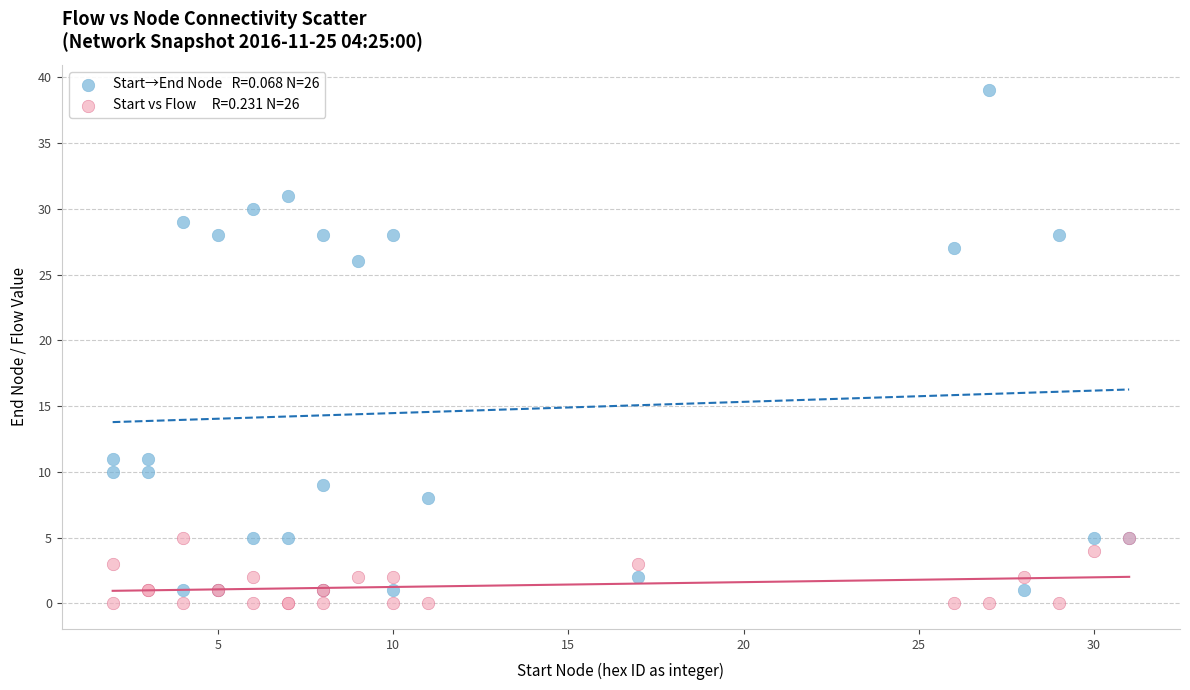

Across all series, what Y value is closest to 19?

26